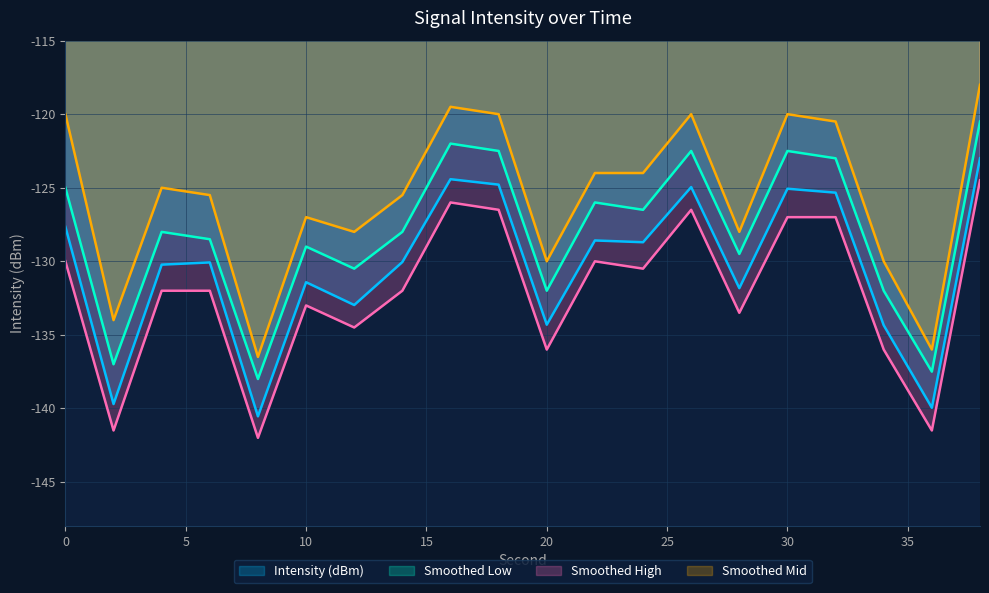

Where is the first local maximum for smoothed_3?

4